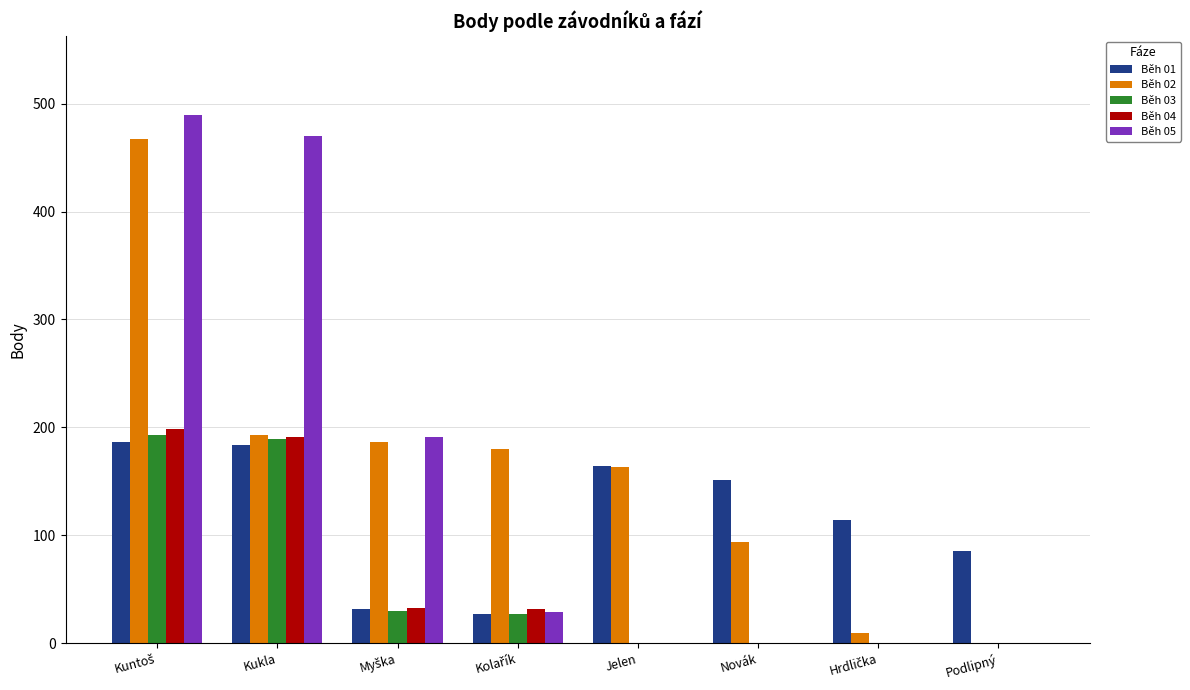

What value does the Běh 01 series have at Kukla, to the nearest 50?

200